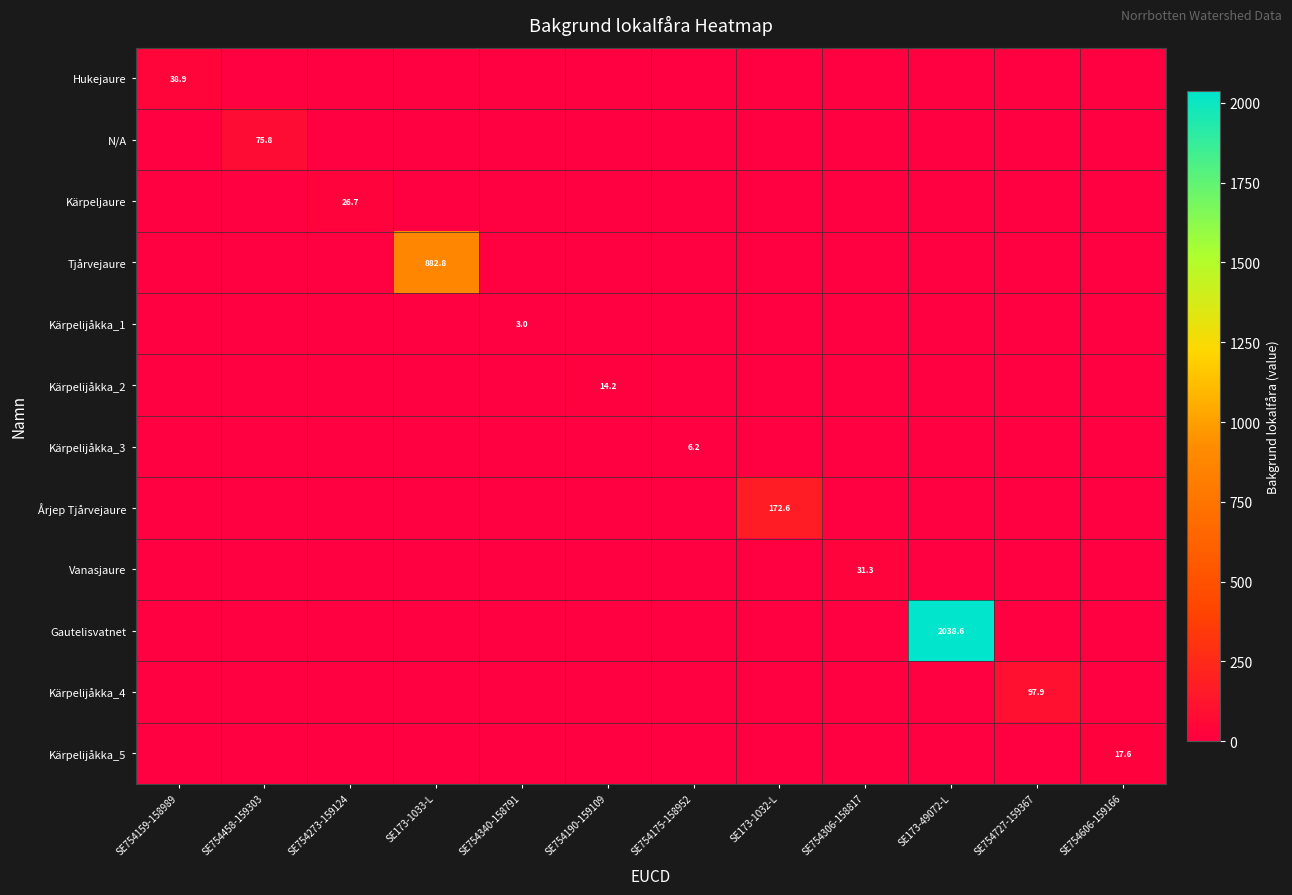

What is the total value across all series at SE754606-159166?

17.6